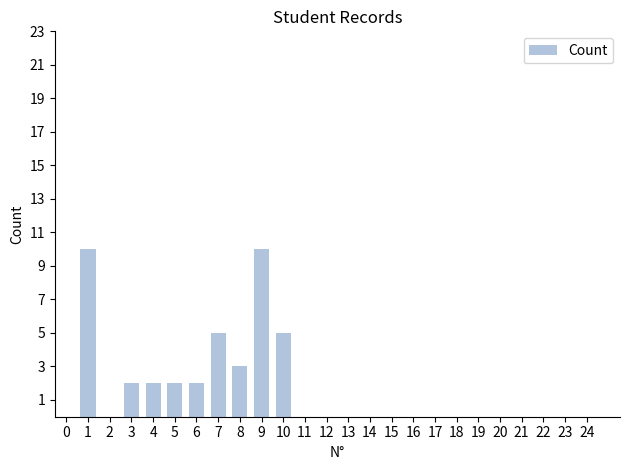

Reading right to left, extract all data points from this chart.

24=0	23=0	22=0	21=0	20=0	19=0	18=0	17=0	16=0	15=0	14=0	13=0	12=0	11=0	10=5	9=10	8=3	7=5	6=2	5=2	4=2	3=2	2=0	1=10